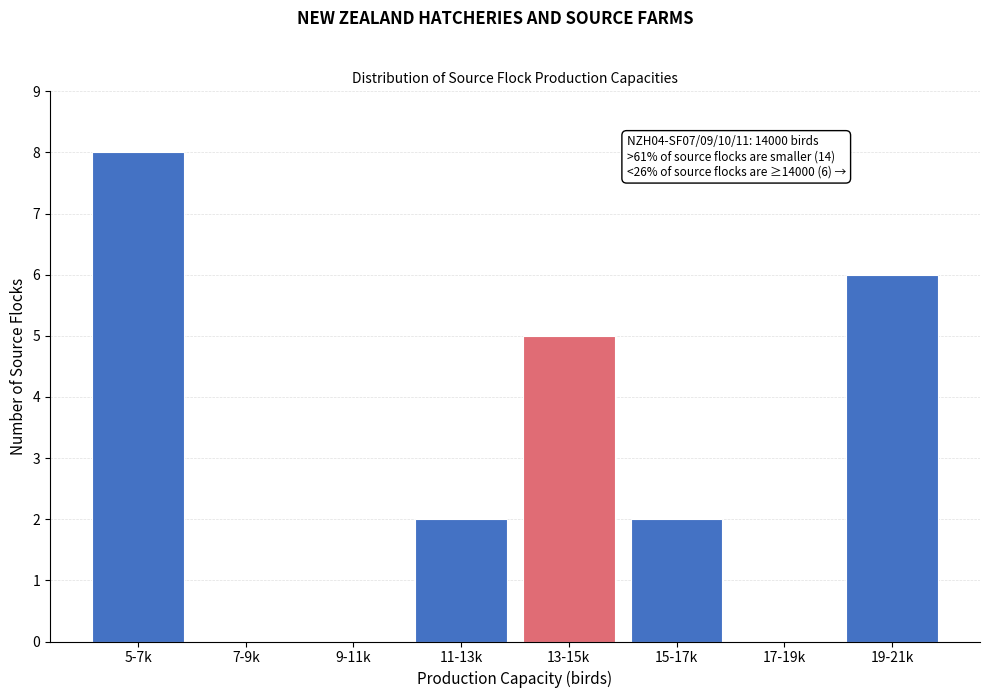

Reading left to right, what are all the values shown in this chart?

5-7k=8	7-9k=0	9-11k=0	11-13k=2	13-15k=5	15-17k=2	17-19k=0	19-21k=6